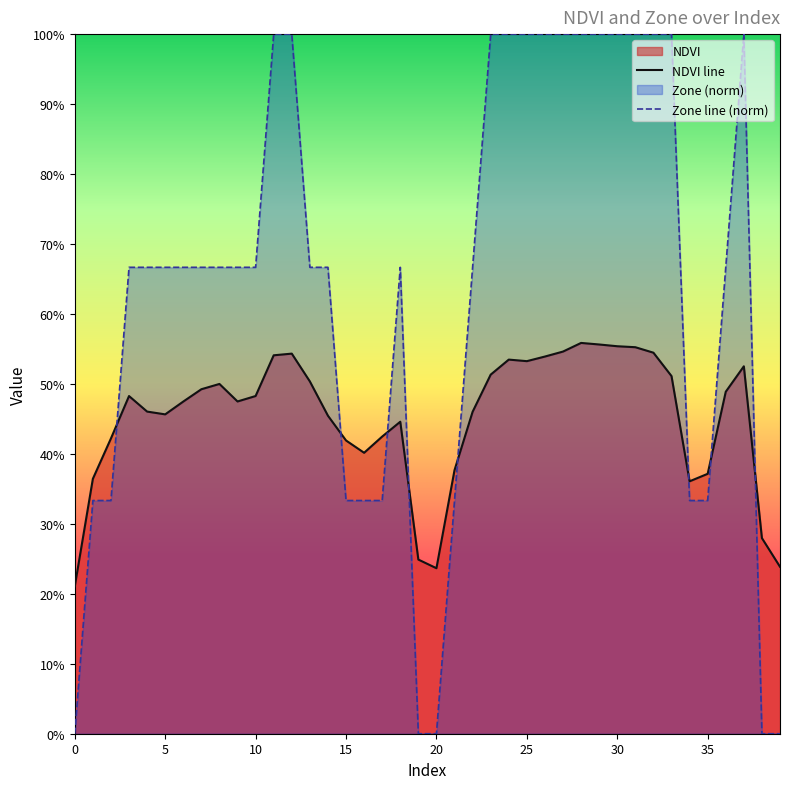

What is the sum of the NDVI values at 0 and 22?

0.7